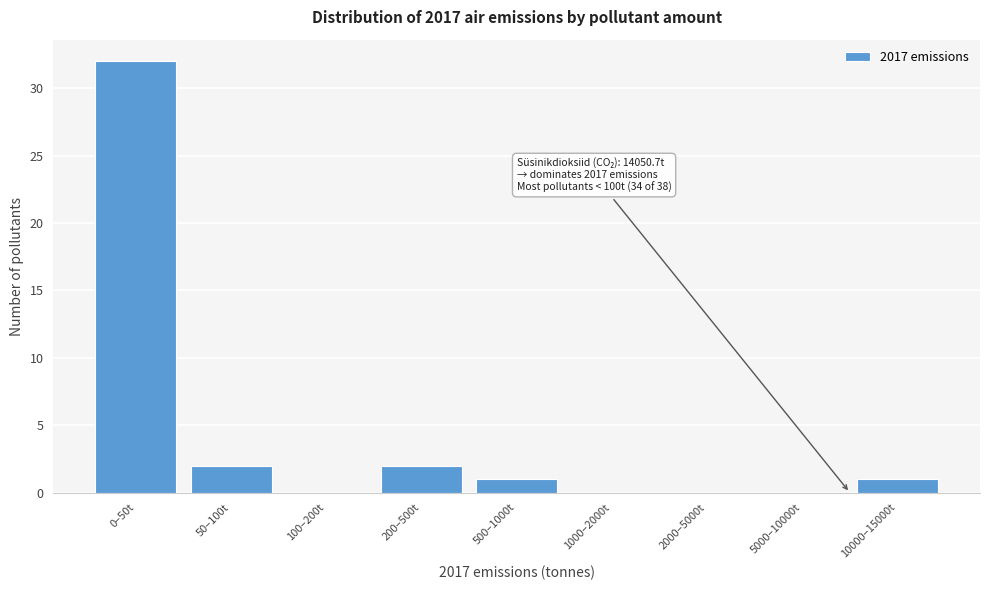

Reading right to left, what are all the values shown in this chart?

10000–15000t=1	5000–10000t=0	2000–5000t=0	1000–2000t=0	500–1000t=1	200–500t=2	100–200t=0	50–100t=2	0–50t=32